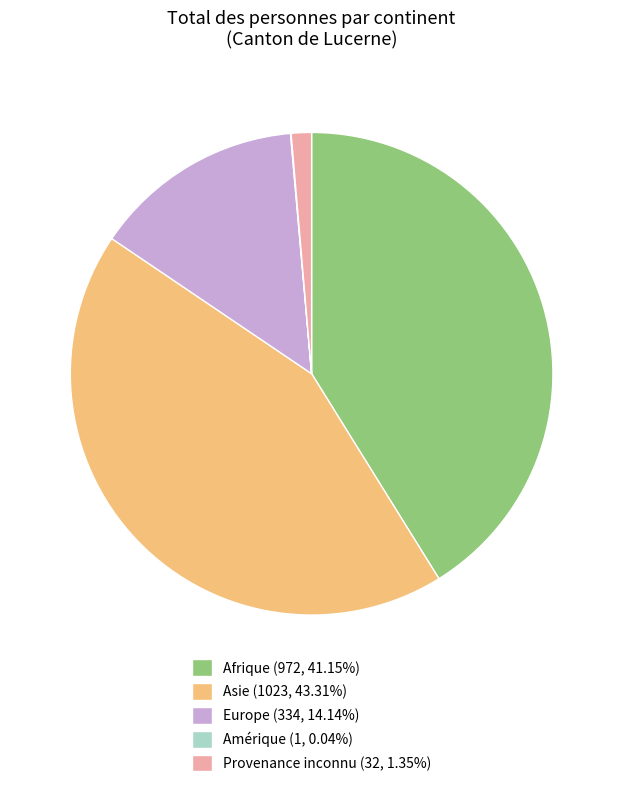

Is the sum of Asie (1023, 43.31%) and Provenance inconnu (32, 1.35%) greater than half?

No